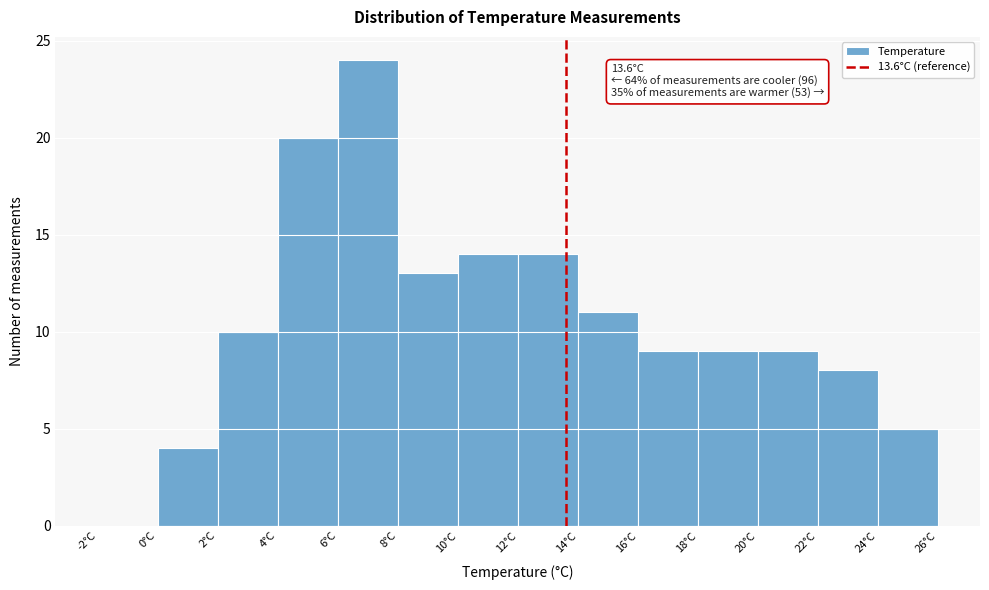

Which range on the x-axis has the tallest bar?

6 to 8